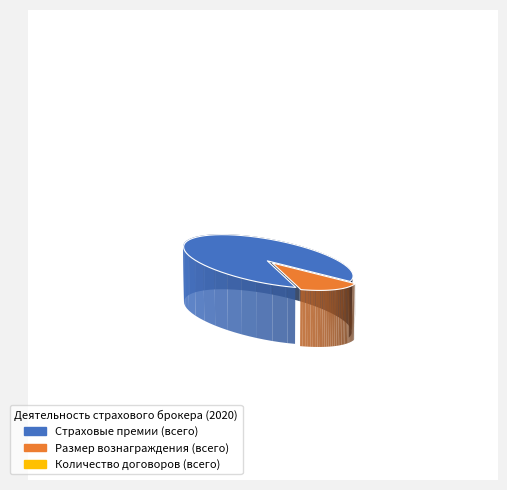

True or false: Страховые премии (всего) accounts for 85% of the total.

True